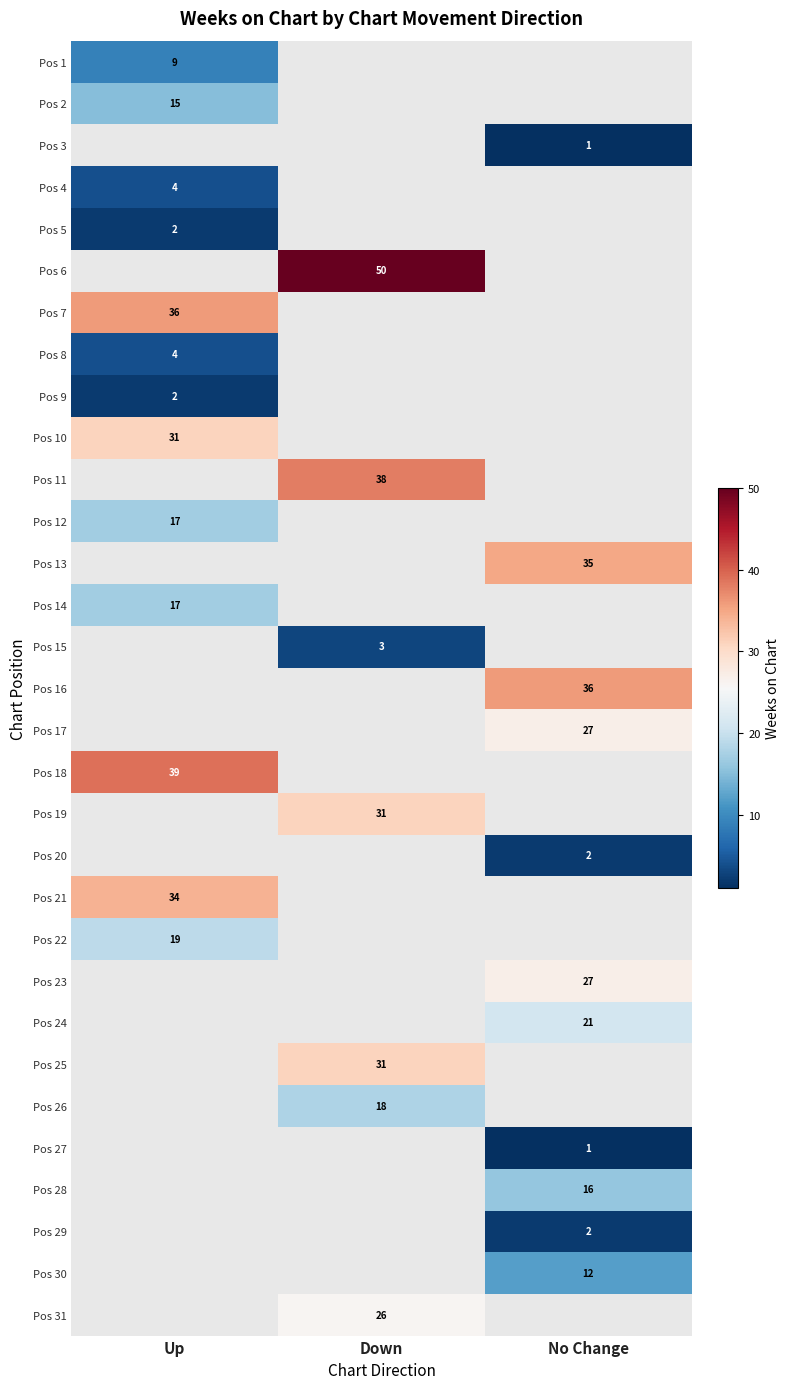

How many series are shown in this chart?

31